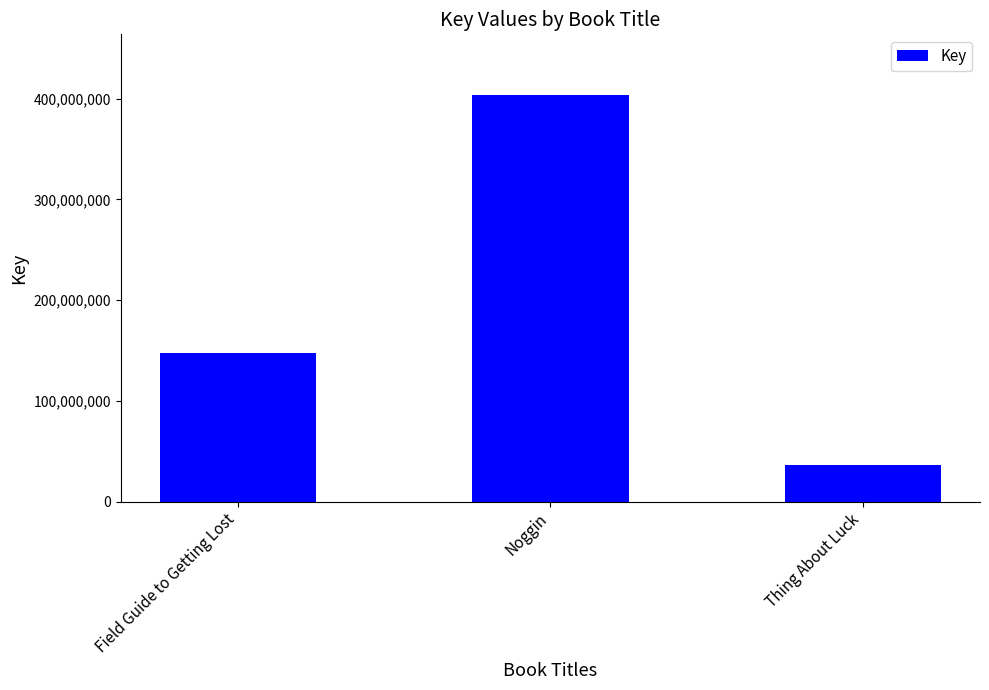

Approximately how many times larger is the value at Noggin compared to Field Guide to Getting Lost?

2.7